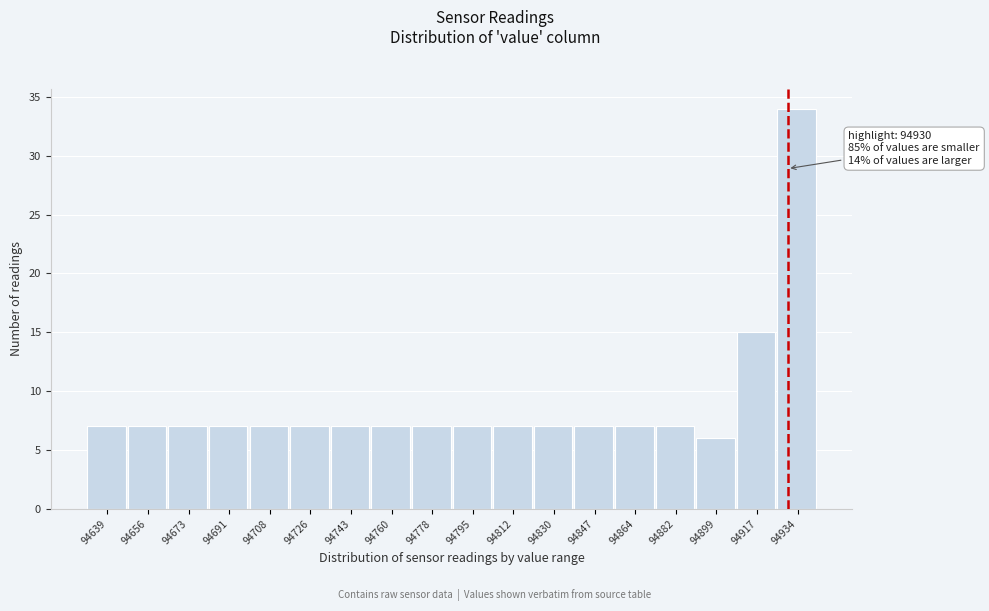

Over which range of the x-axis is the bar tallest?

94926 to 94942